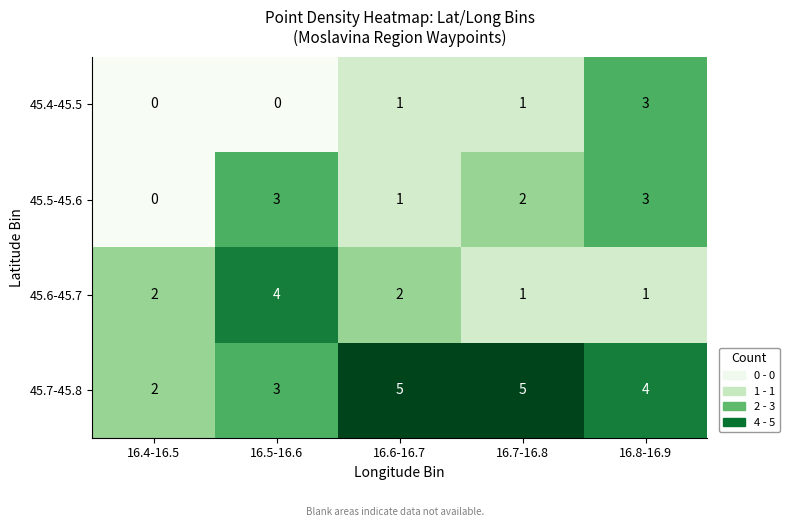

How many series are shown in this chart?

4